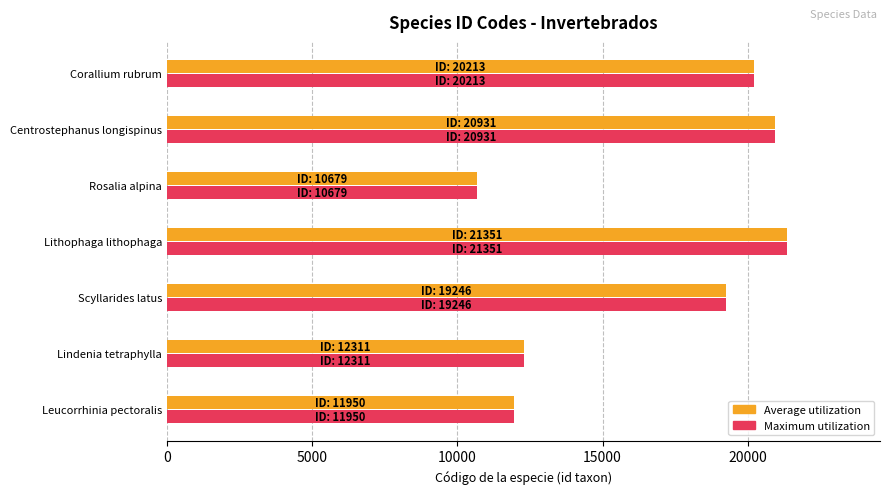

What is the difference between the second highest and second lowest values in the Maximum utilization series?

8981